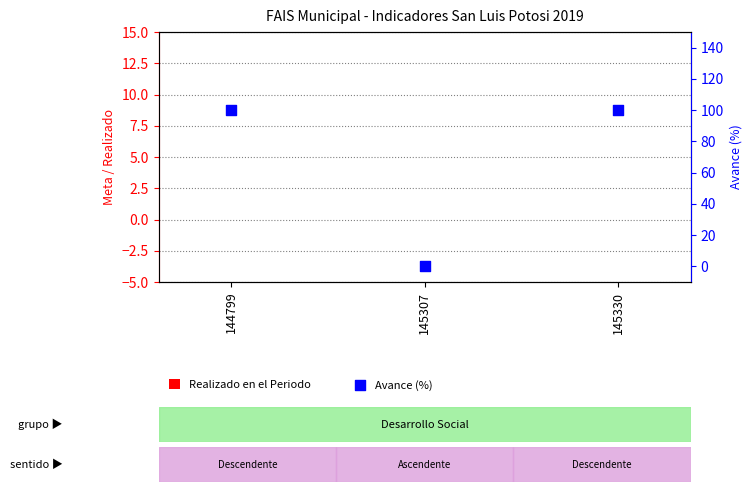

Which series reaches the maximum Y coordinate?

Avance (%)